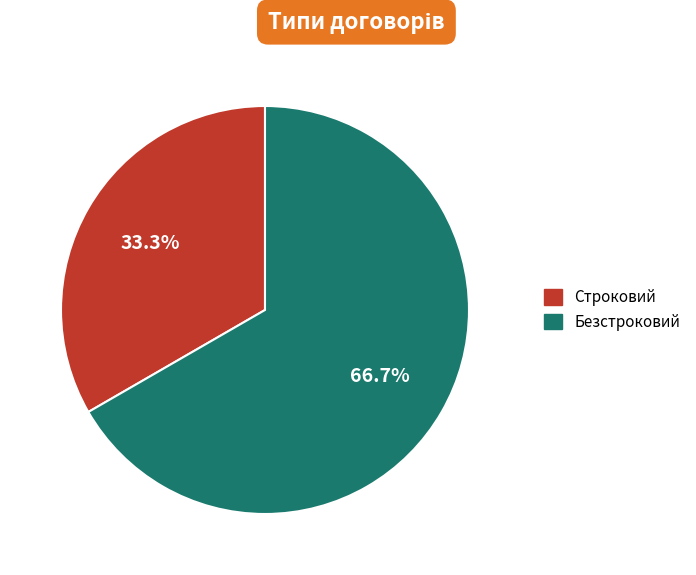

To the nearest percent, what is the difference between the largest and smallest slice percentages?

33%